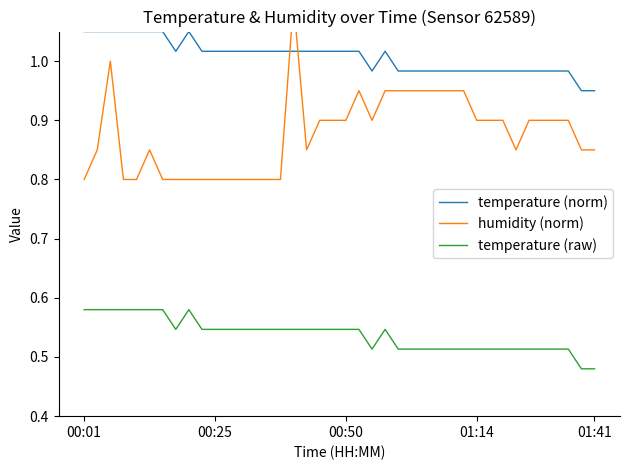

Reading left to right, list all the values displayed in this chart.

temperature (norm): 1.1	1.1	1.1	1.1	1.1	1.1	1.1	1.0	1.1	1.0	1.0	1.0	1.0	1.0	1.0	1.0	1.0	1.0	1.0	1.0	1.0	1.0	1.0	1.0	1.0	1.0	1.0	1.0	1.0	1.0	1.0	1.0	1.0	1.0	1.0	1.0	1.0	1.0	0.9	0.9
humidity (norm): 0.8	0.9	1.0	0.8	0.8	0.9	0.8	0.8	0.8	0.8	0.8	0.8	0.8	0.8	0.8	0.8	1.1	0.9	0.9	0.9	0.9	0.9	0.9	0.9	0.9	0.9	0.9	0.9	0.9	0.9	0.9	0.9	0.9	0.9	0.9	0.9	0.9	0.9	0.9	0.9
temperature (raw): 0.6	0.6	0.6	0.6	0.6	0.6	0.6	0.5	0.6	0.5	0.5	0.5	0.5	0.5	0.5	0.5	0.5	0.5	0.5	0.5	0.5	0.5	0.5	0.5	0.5	0.5	0.5	0.5	0.5	0.5	0.5	0.5	0.5	0.5	0.5	0.5	0.5	0.5	0.5	0.5